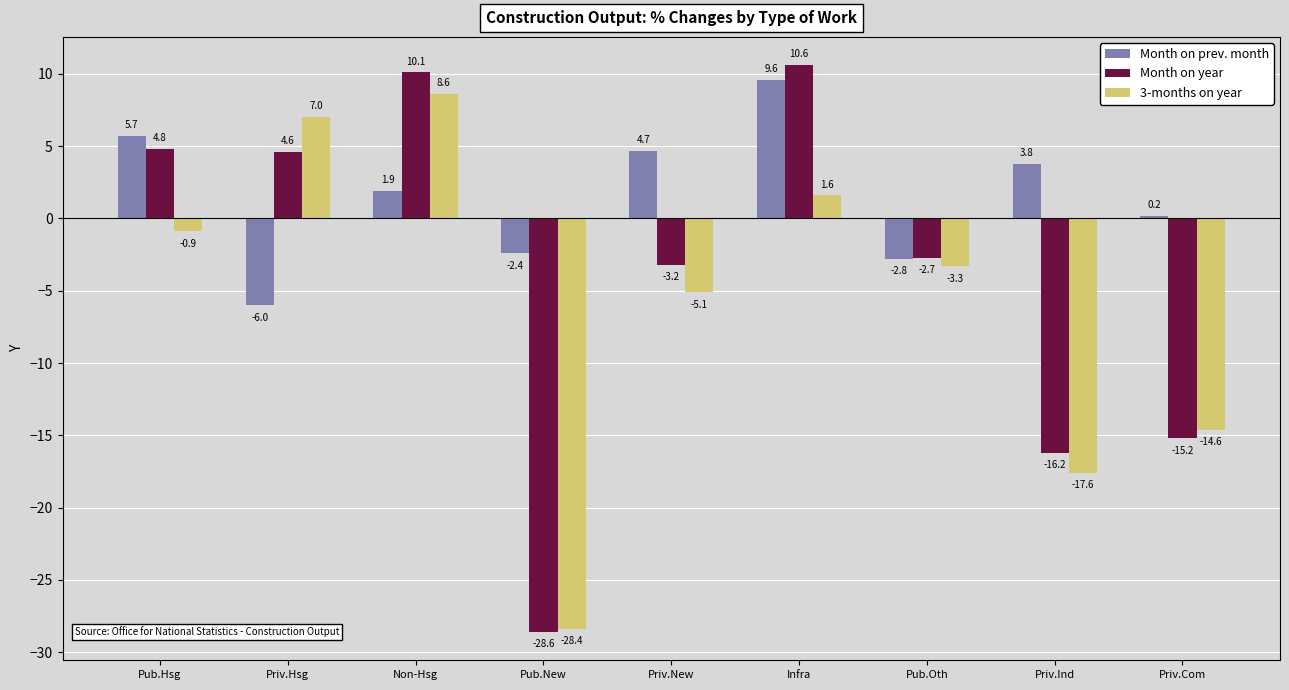

How many values in Month on prev. month are above zero?

6